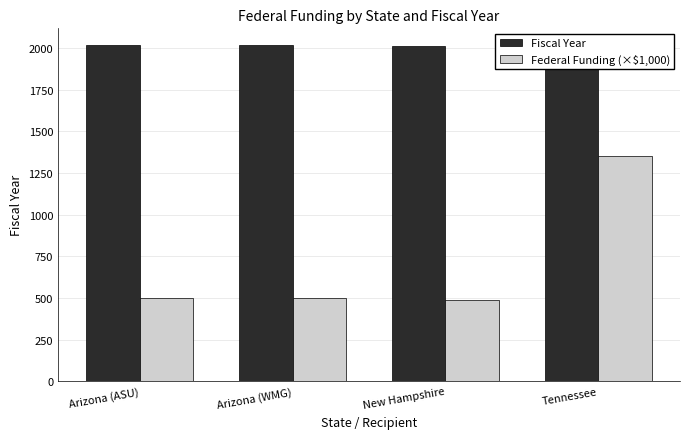

Which category has the lowest value in the Fiscal Year series?

Tennessee